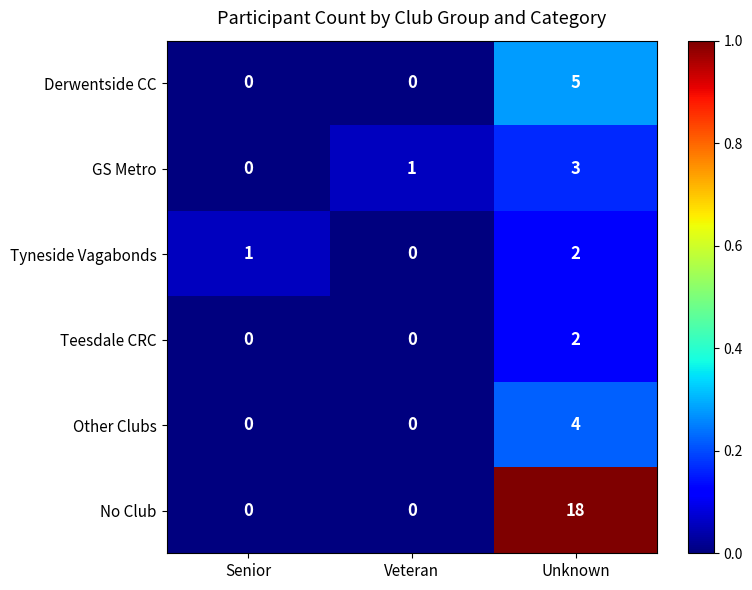

How many Teesdale CRC values are between 0 and 2?

3